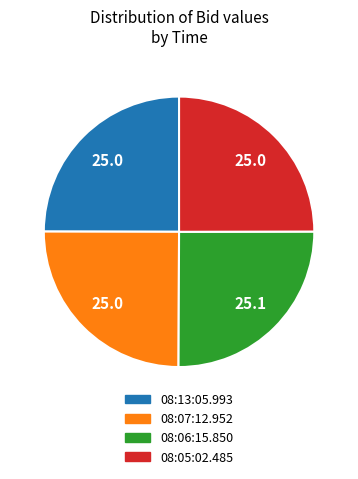

Approximately how many times larger is the value at 08:06:15.850 compared to 08:13:05.993?

1.0